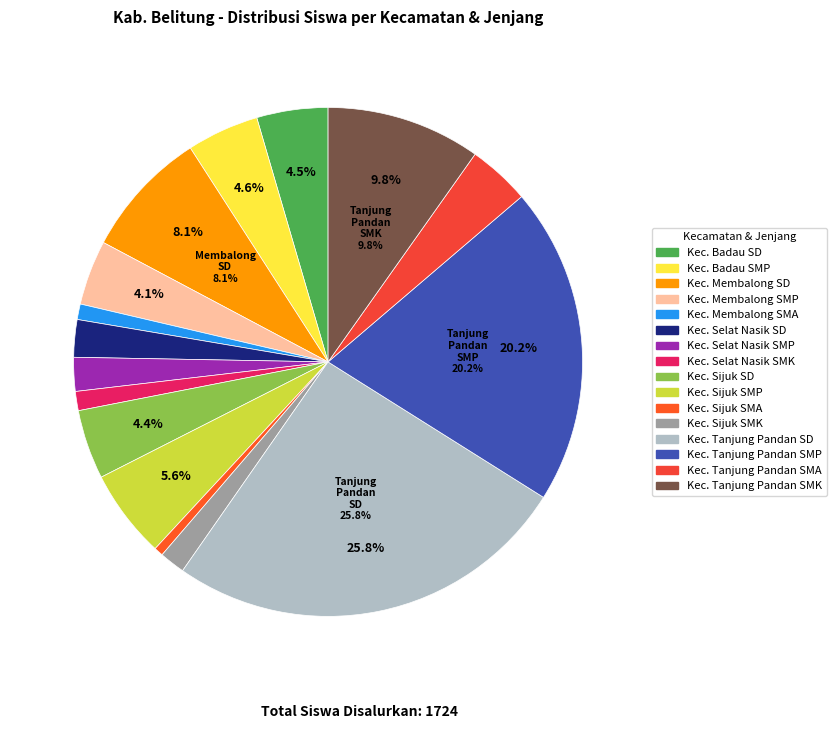

What percentage is the Kec. Tanjung Pandan SMP slice, to the nearest percent?

20%